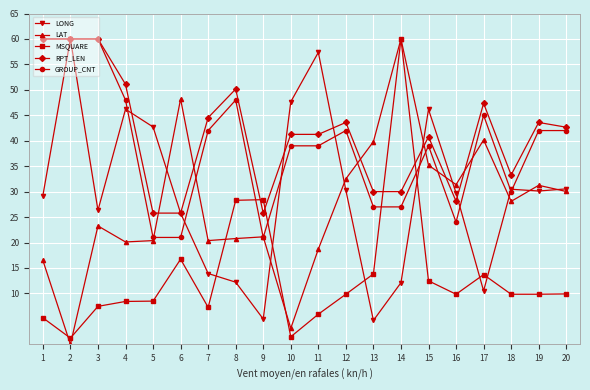

What is the average value of the MSQUARE series?

13.4